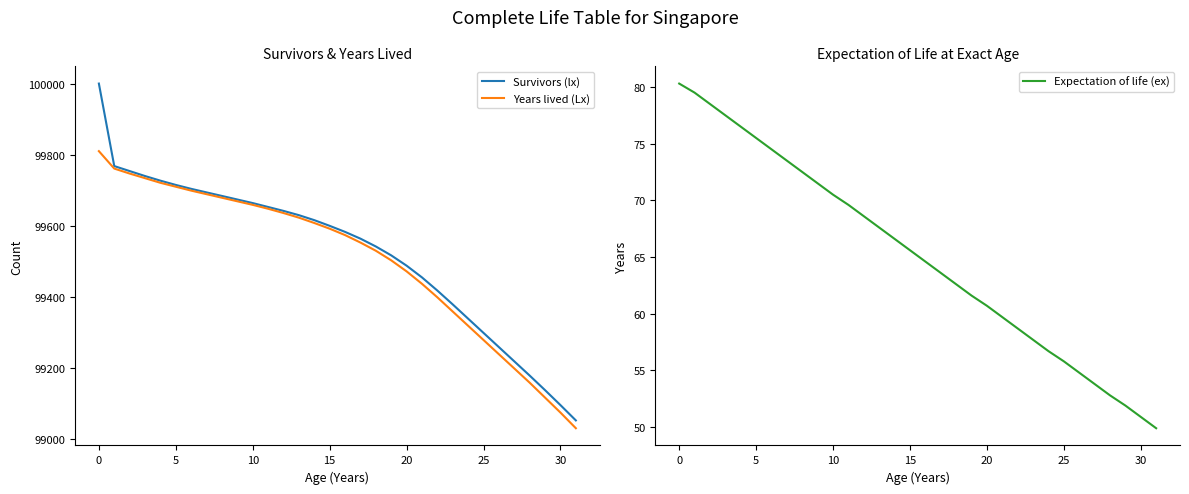

True or false: Expectation of life (ex) has more than 1 interior local peaks.

False